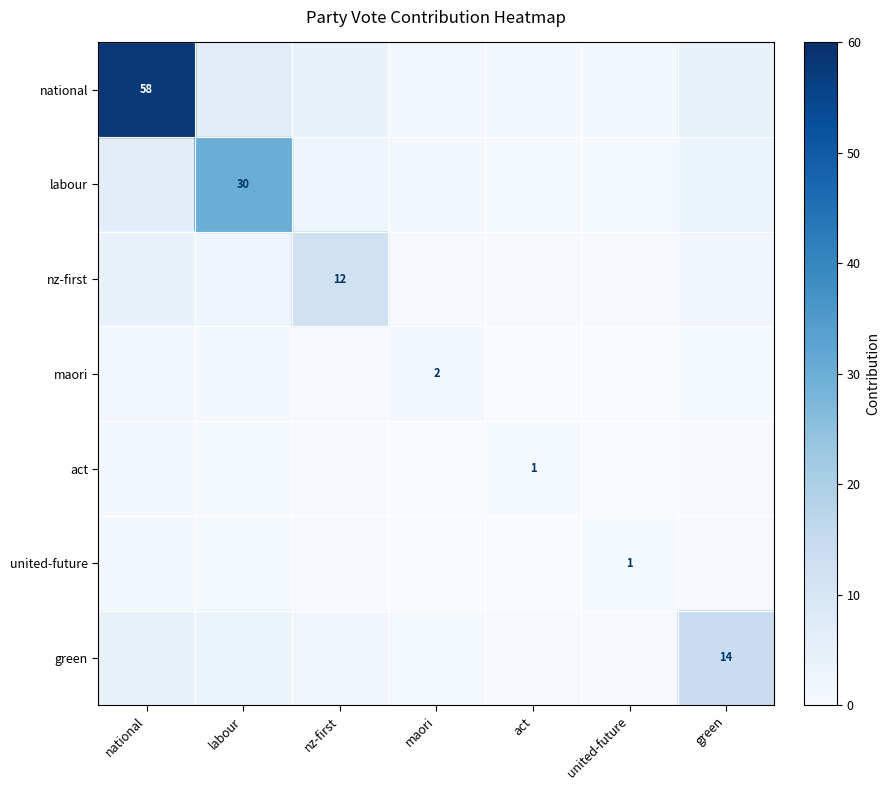

Which has a higher value, labour or national?

national